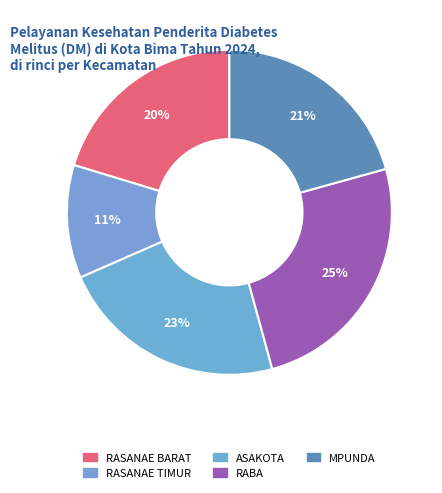

To the nearest percent, what percentage of the pie is RABA?

25%